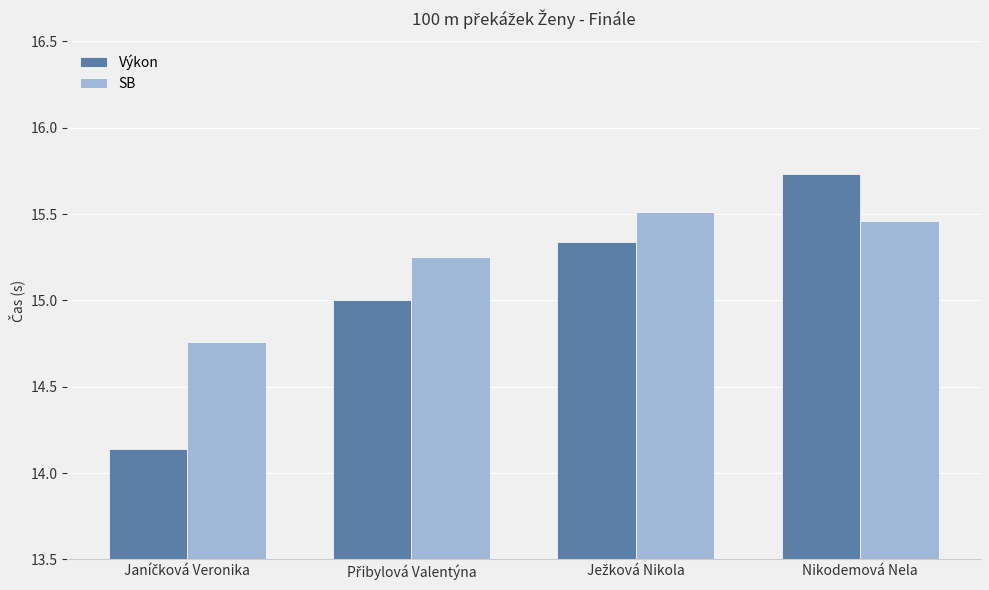

What is the difference between the maximum and minimum values in the Výkon series?

1.6